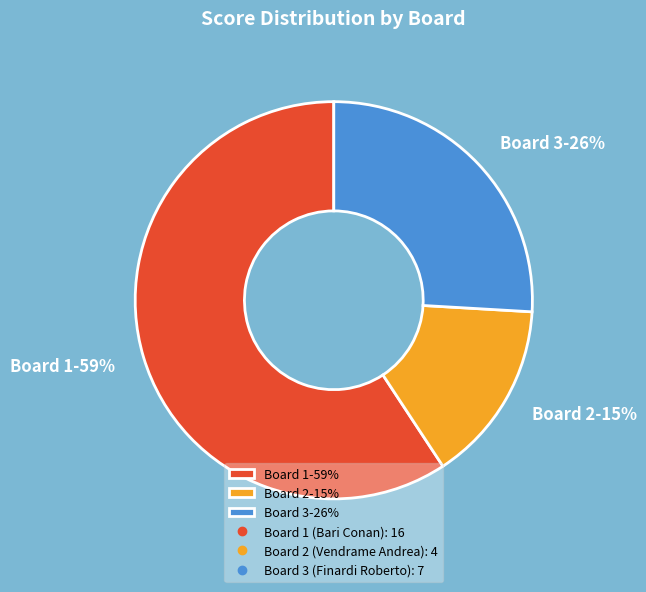

Is it true that Board 1-59% is 66% of the pie?

False